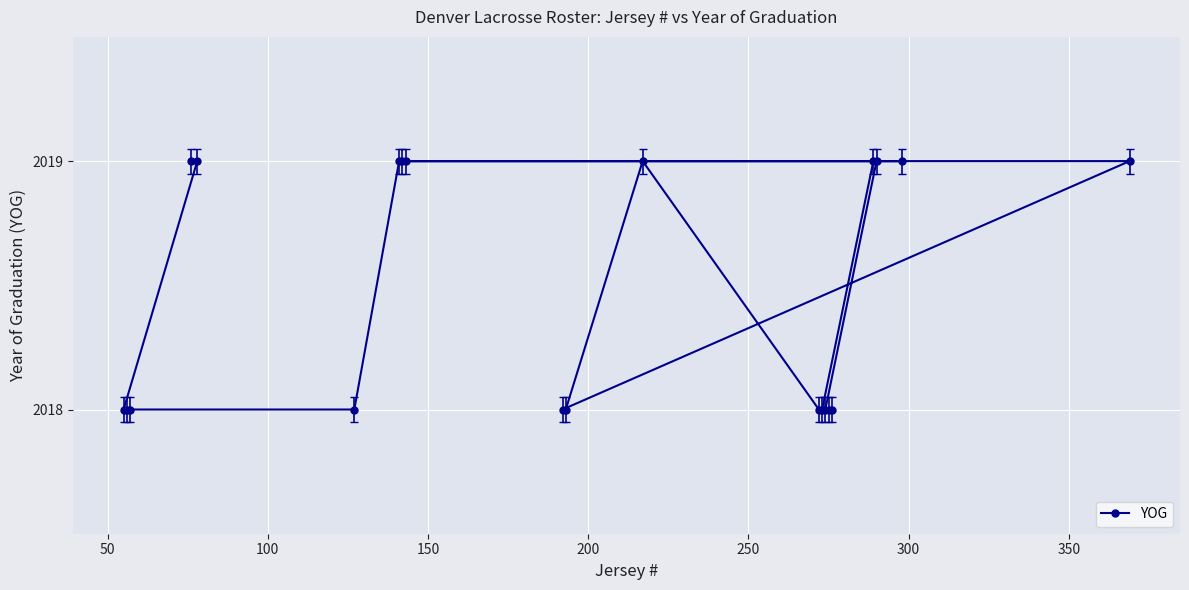

Count the number of data series in this chart.

1